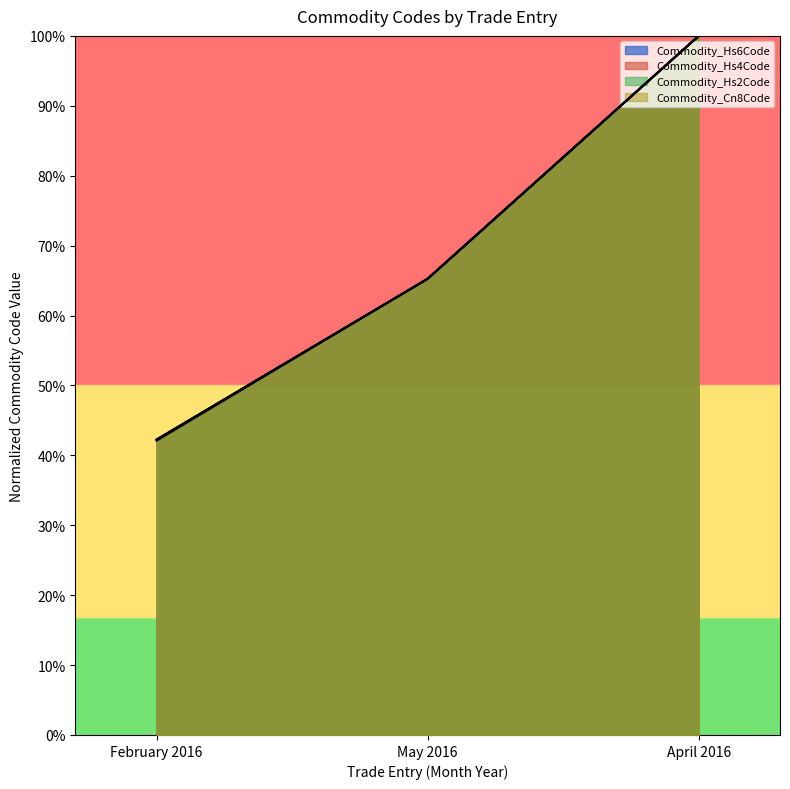

Which series has the widest spread of values?

Commodity_Hs2Code